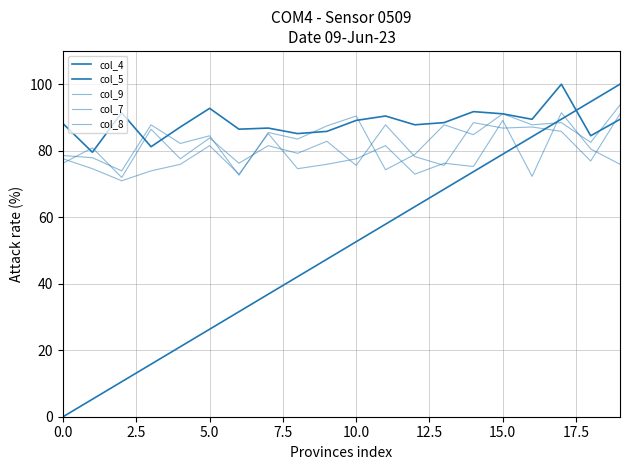

Does the chart have visible grid lines?

Yes